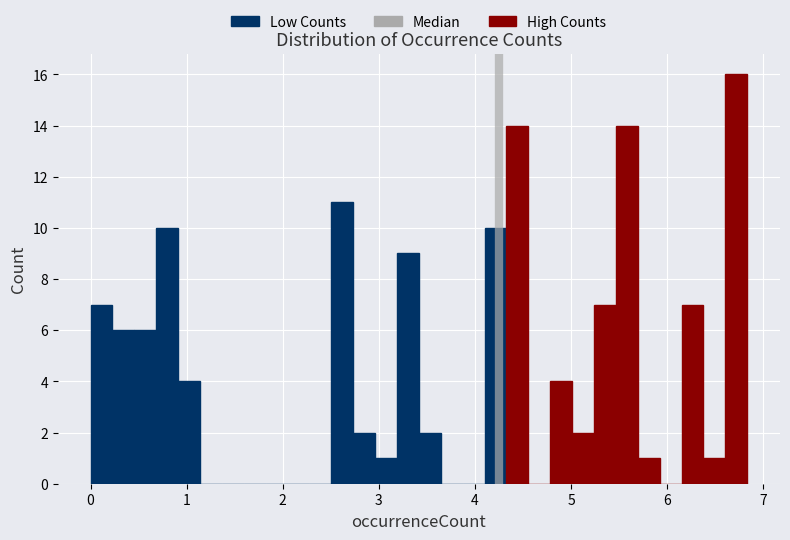

Read against the x-axis, roughly where is the centre of the tallest bar?

6.7